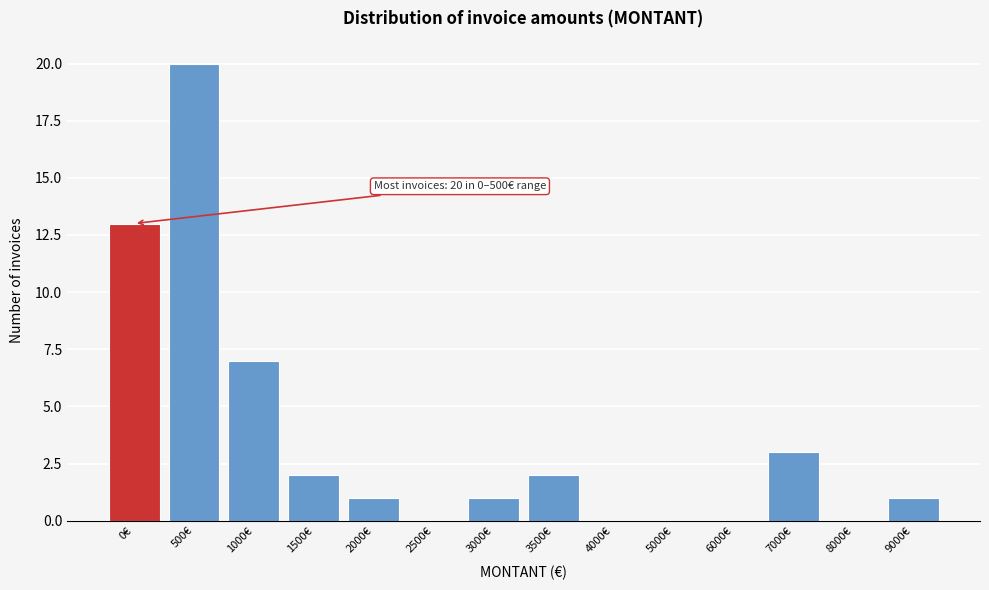

Reading right to left, list all the values displayed in this chart.

9000€=1	8000€=0	7000€=3	6000€=0	5000€=0	4000€=0	3500€=2	3000€=1	2500€=0	2000€=1	1500€=2	1000€=7	500€=20	0€=13